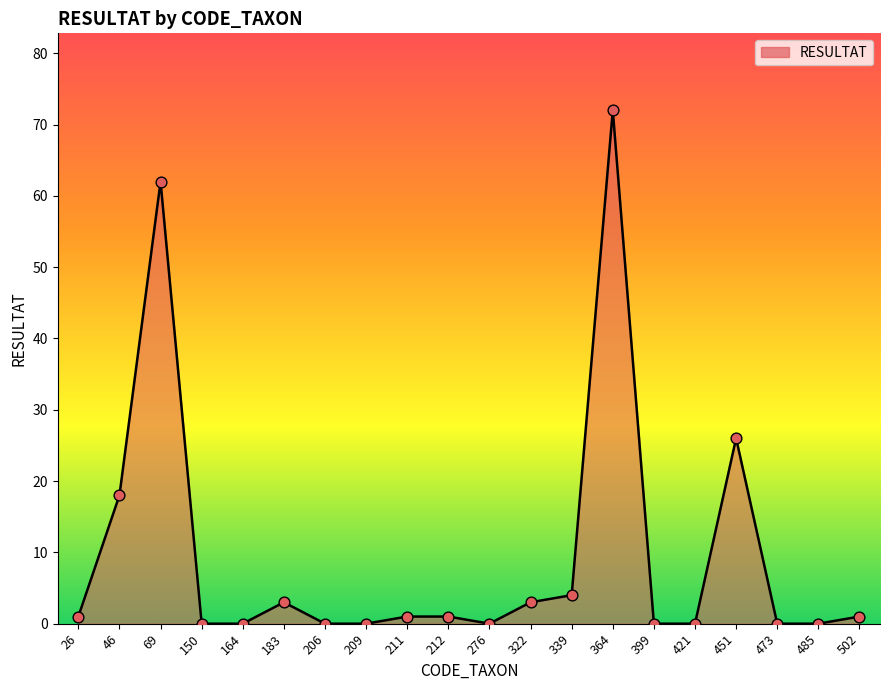

What is the difference between the values at 322 and 164?

3